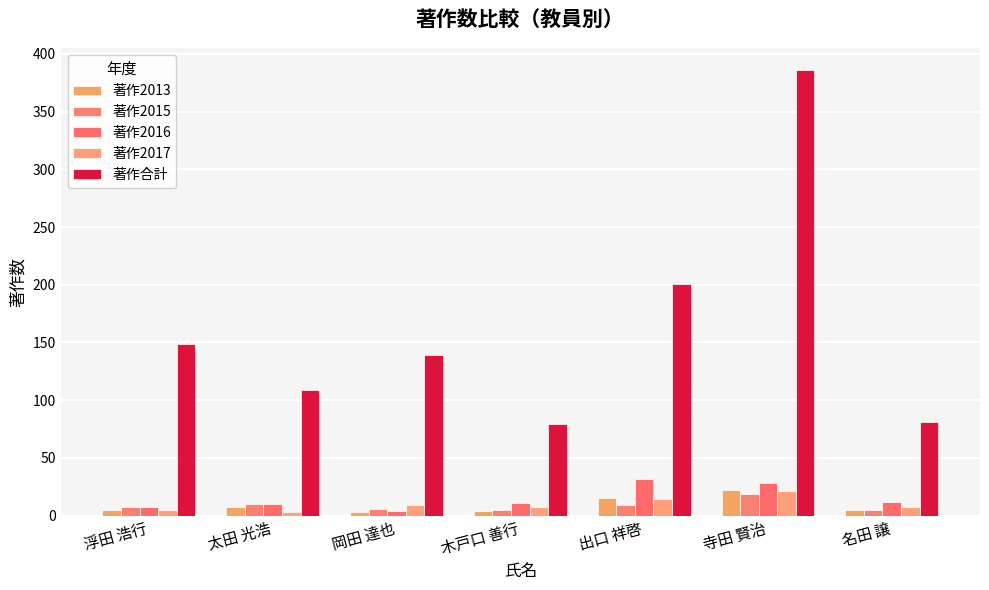

Which series changed the most between 浮田 浩行 and 寺田 賢治?

著作合計